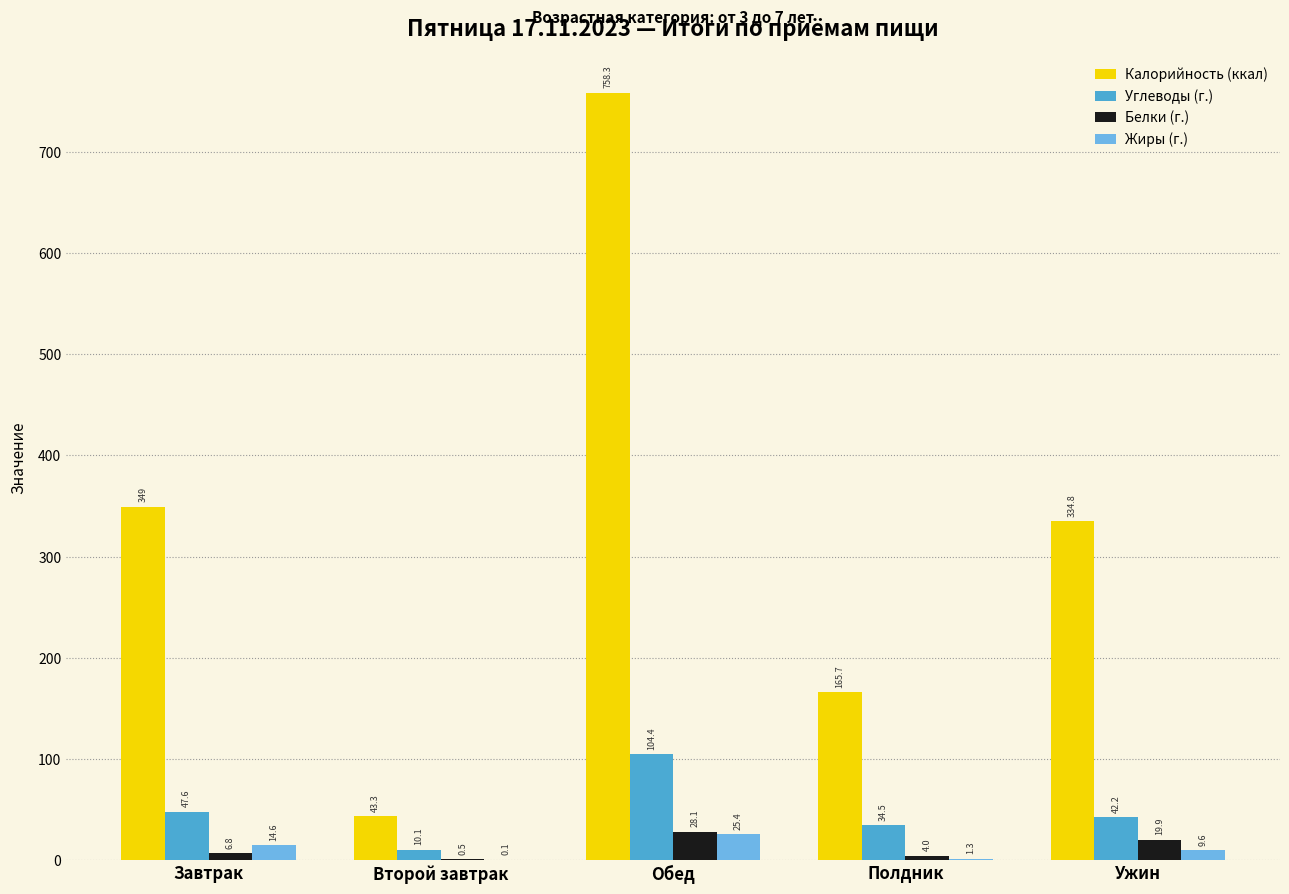

What is the maximum value for Калорийность (ккал)?

758.3